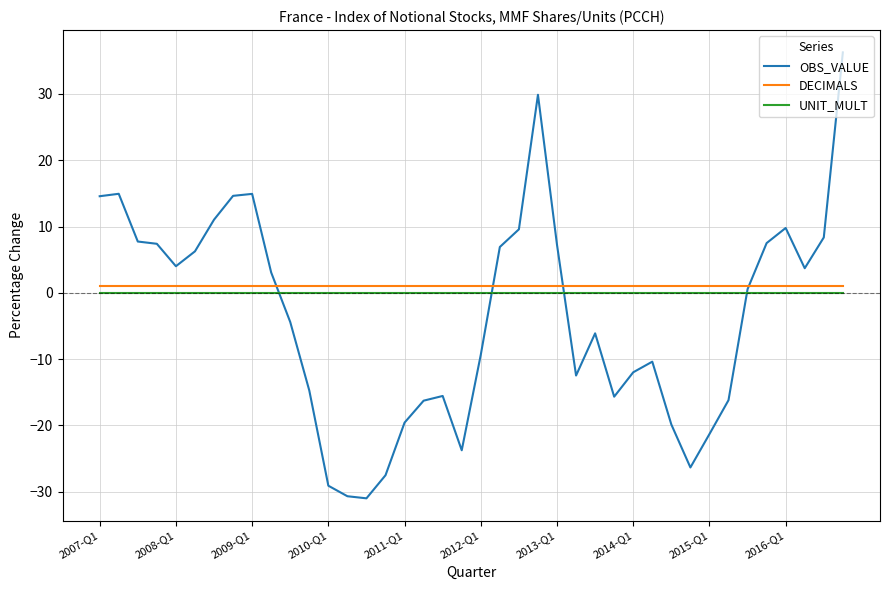

Which series has the largest range (max minus min)?

OBS_VALUE